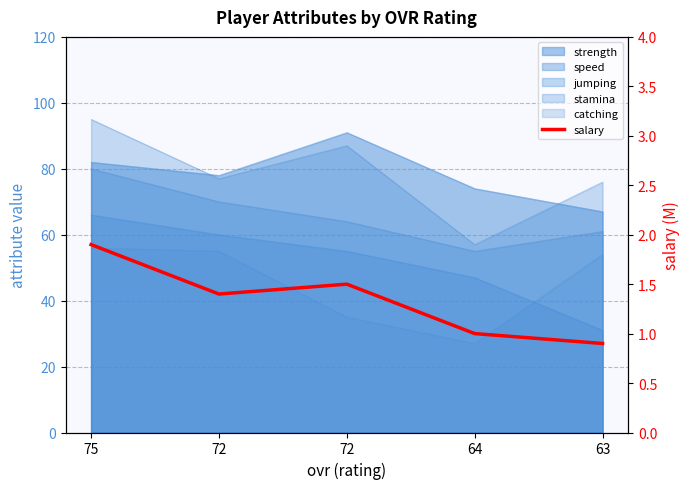

Reading left to right, list all the values displayed in this chart.

1.9	1.4	1.5	1.0	0.9